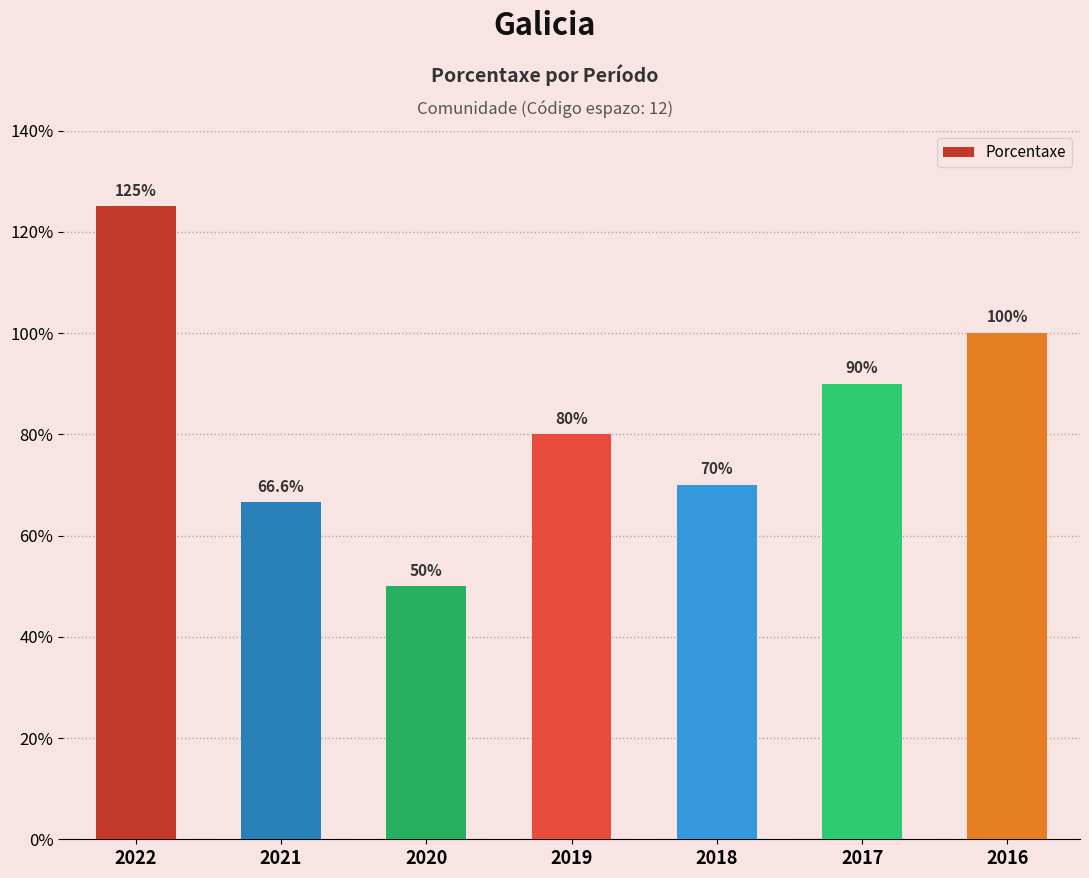

How many bars are there in total?

7